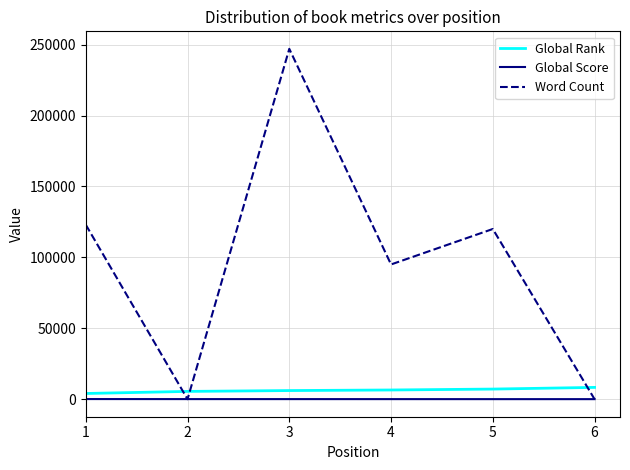

At which label does Word Count reach its peak?

3